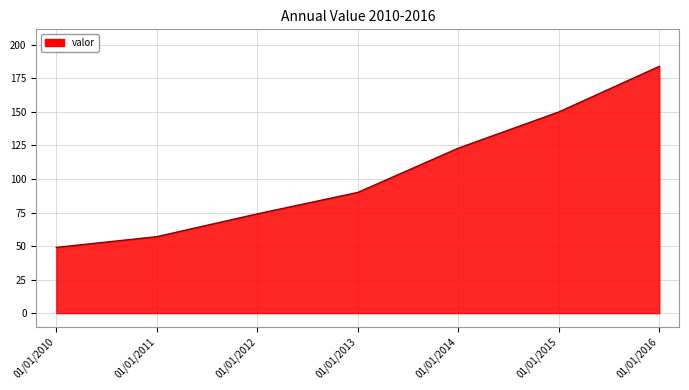

Rank the categories by value from highest to lowest.

01/01/2016, 01/01/2015, 01/01/2014, 01/01/2013, 01/01/2012, 01/01/2011, 01/01/2010